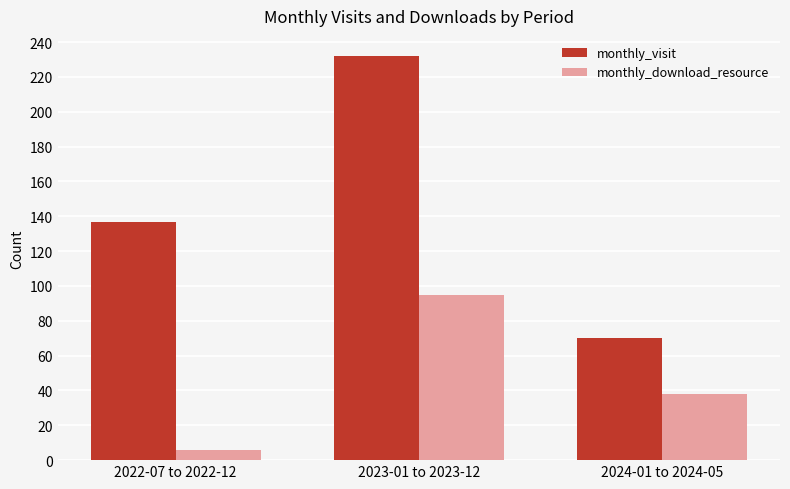

At which label is monthly_download_resource closest to 50?

2024-01 to 2024-05